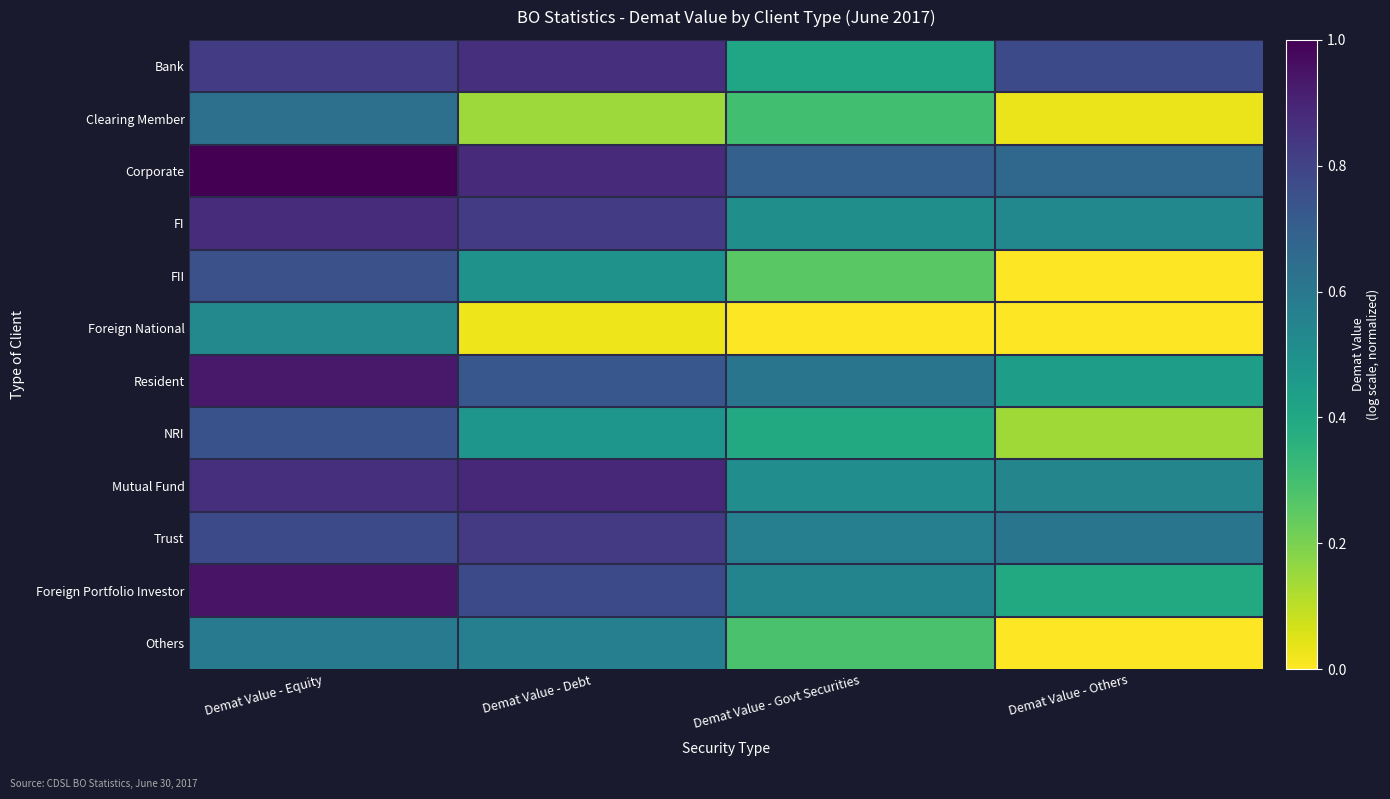

How many series are shown in this chart?

12